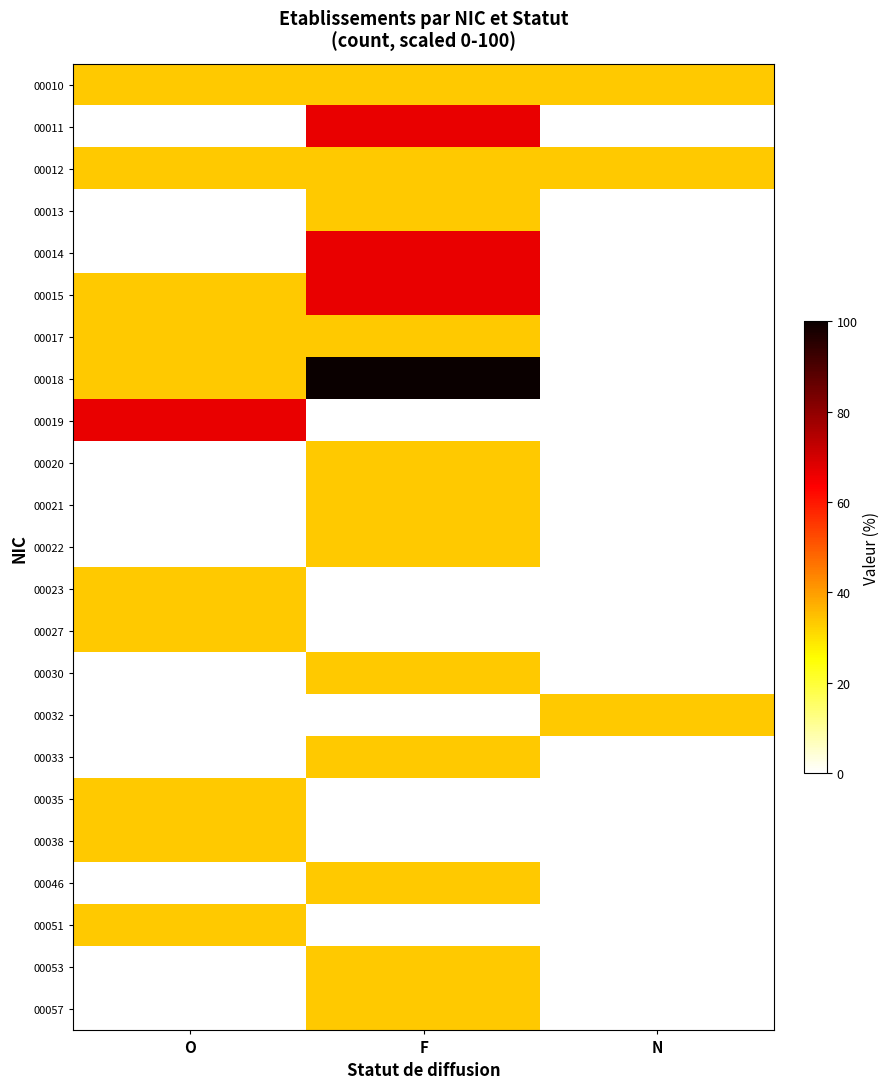

Which has a higher value, O or F?

O